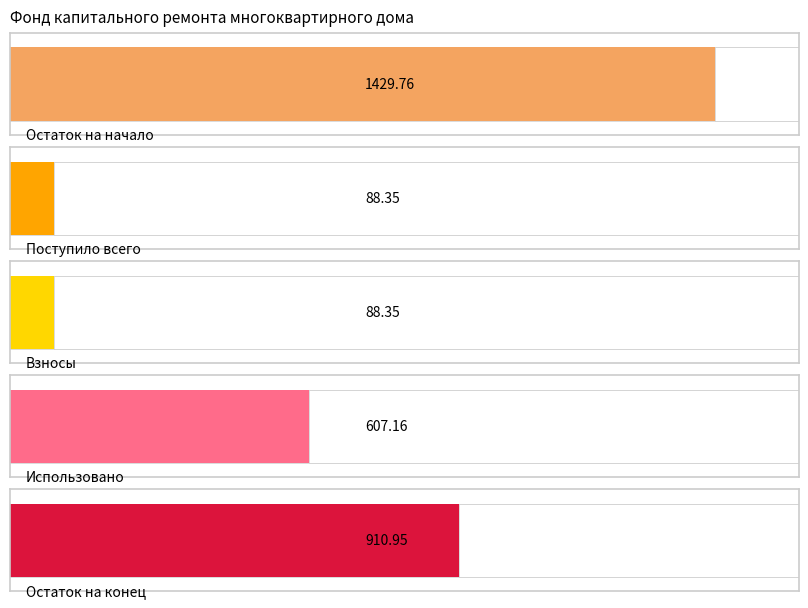

Rank the series at за счет минимального взноса from lowest to highest value.

Поступило всего, Взносы, Использовано, Остаток на конец, Остаток на начало